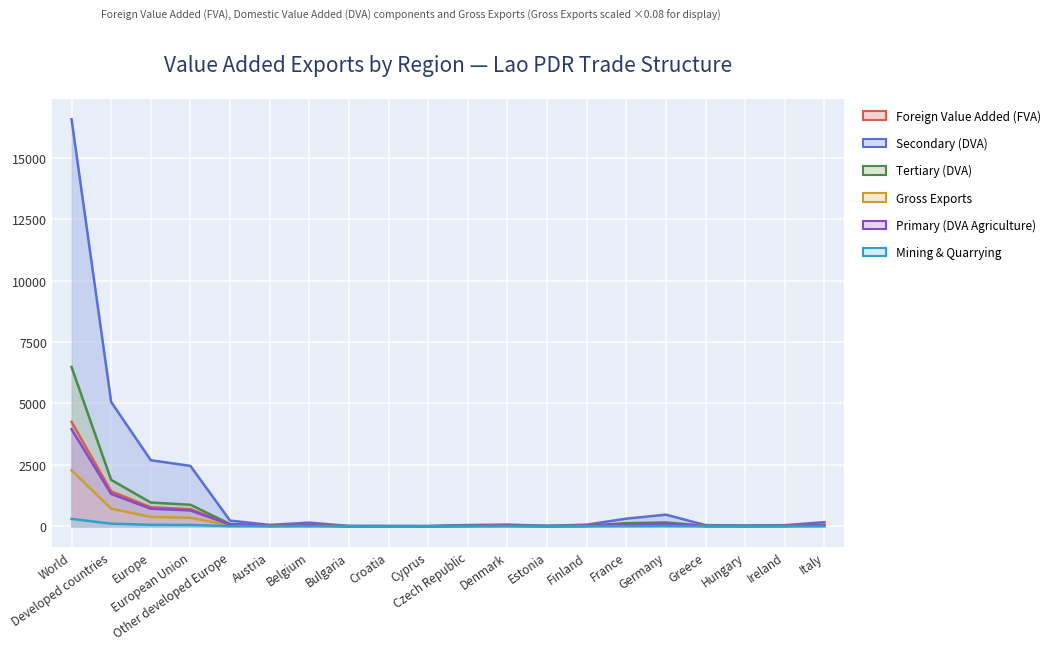

At which label does Foreign Value Added (FVA) reach its minimum?

Cyprus